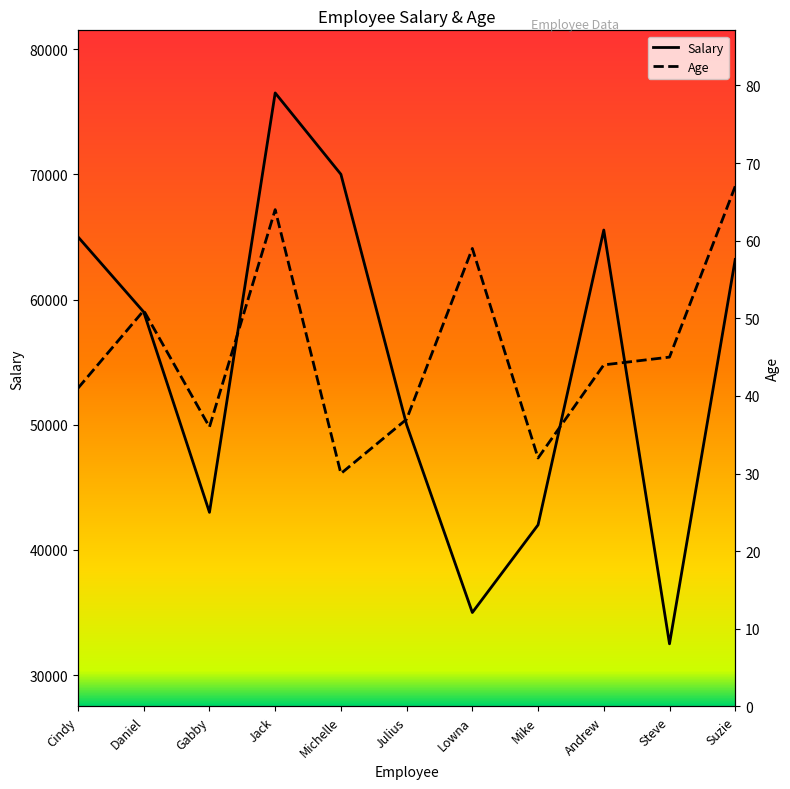

At how many categories does at least one series exceed 37765?

9